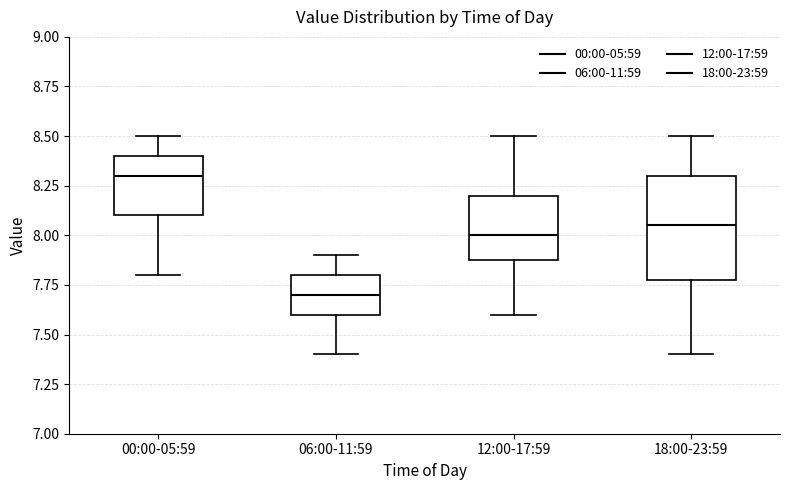

Where does the lower whisker of the box for 12:00-17:59 end on the y-axis? The values are not printed on the chart, so give them approximately, as read against the axis.

7.60